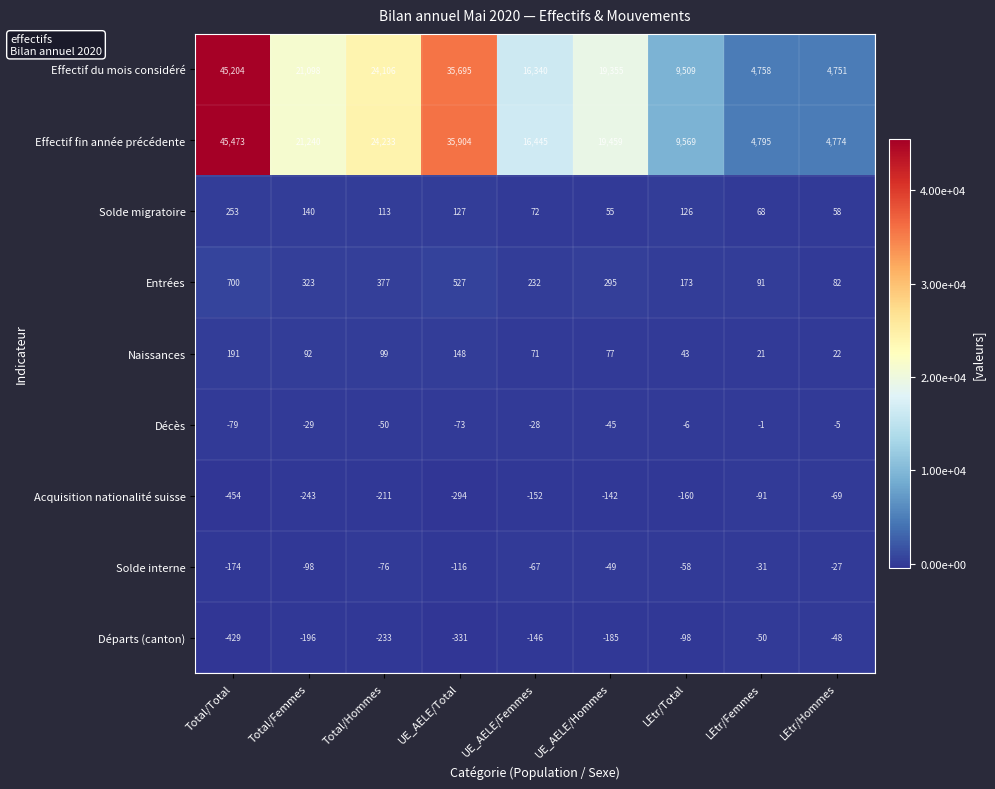

Is it true that Décès equals -82 at Total/Hommes?

False